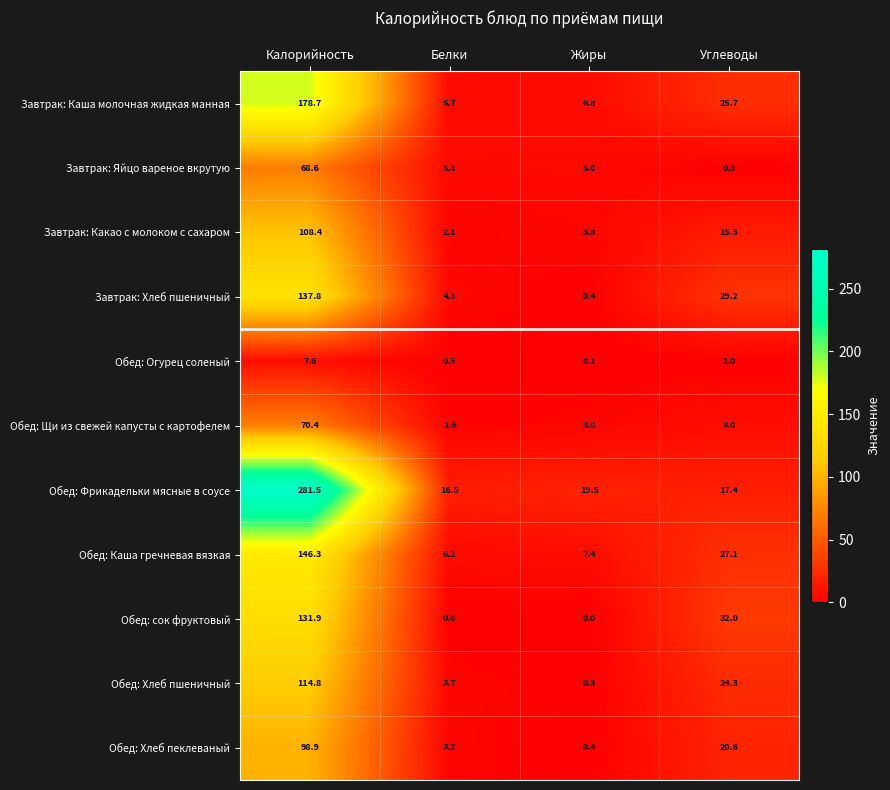

How many distinct data groups are displayed?

11